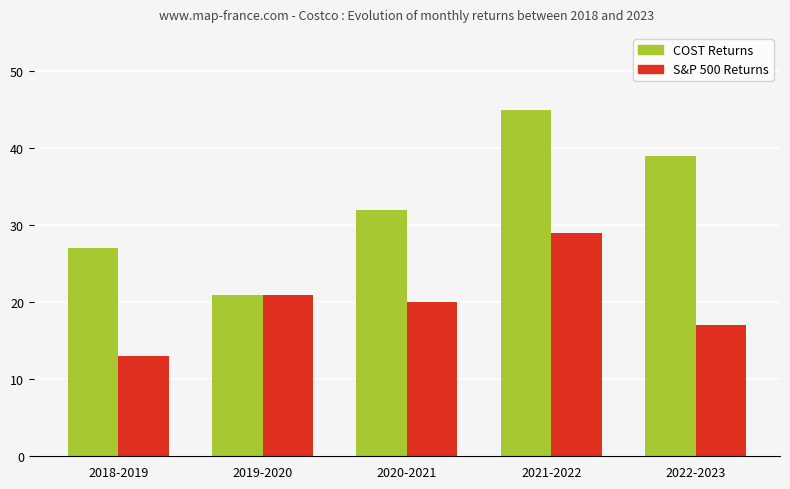

What is the total value across all series at 2019-2020?

42